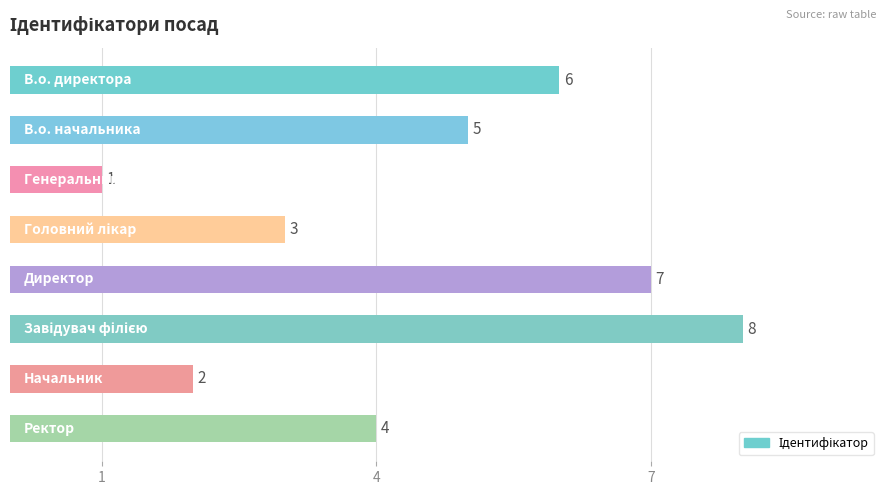

Count the values in the range 3 to 7.

5